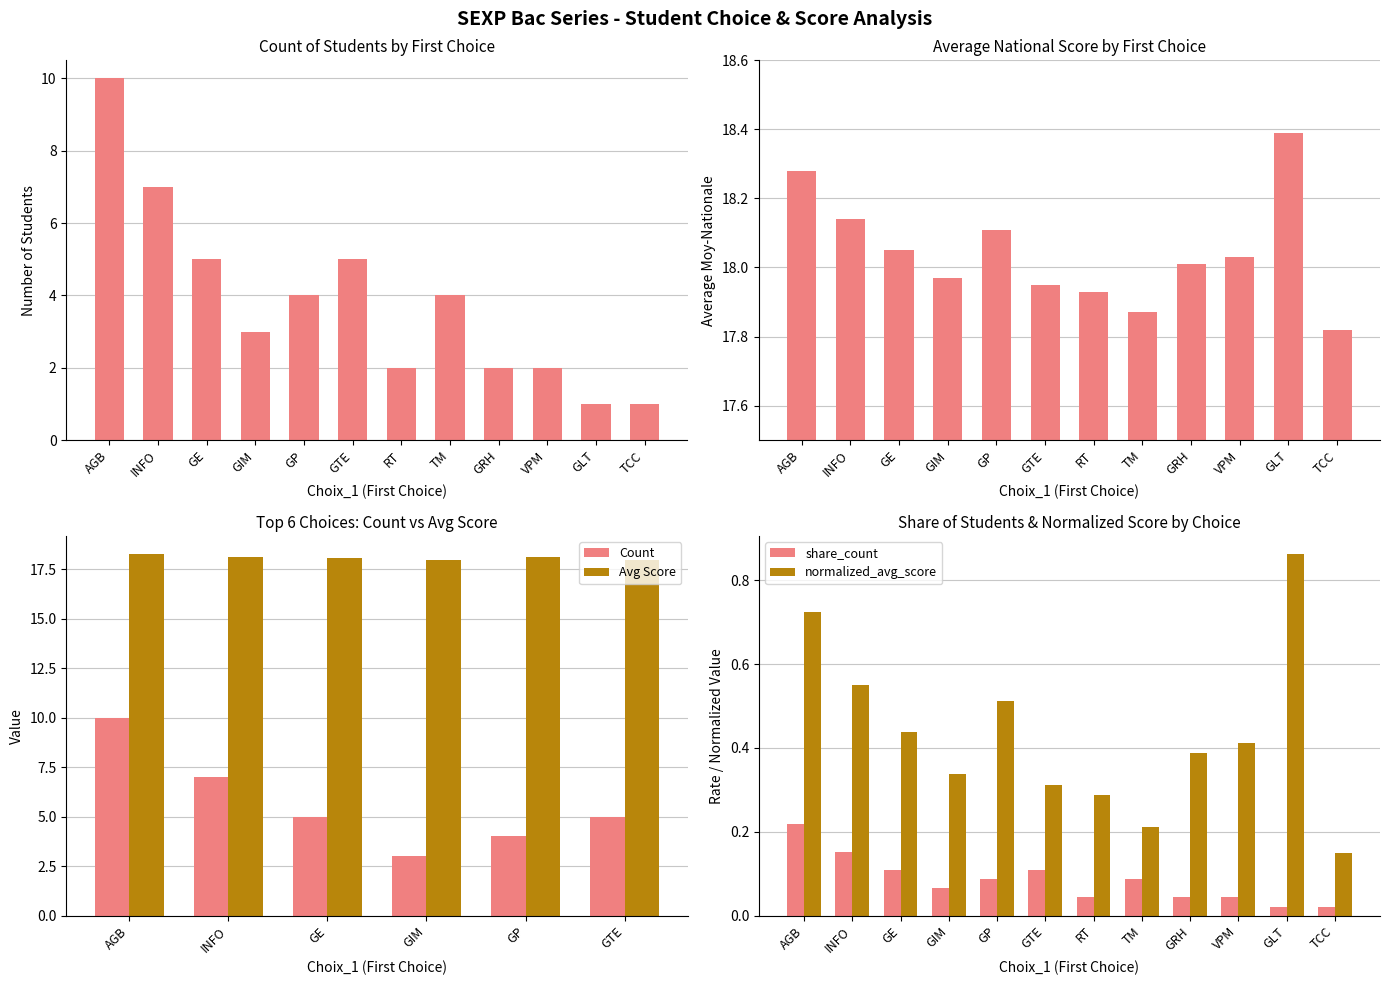

What is the approximate value of Count at GE?

5.0